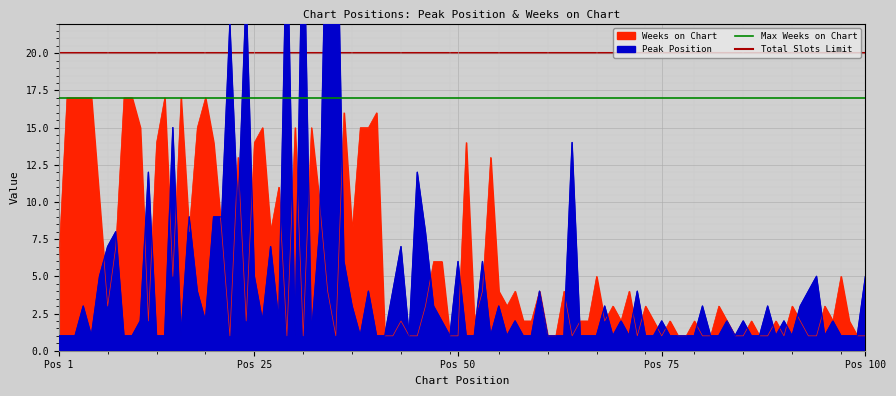

What is the value of the Total Slots Limit point at the 2nd from the left?

20